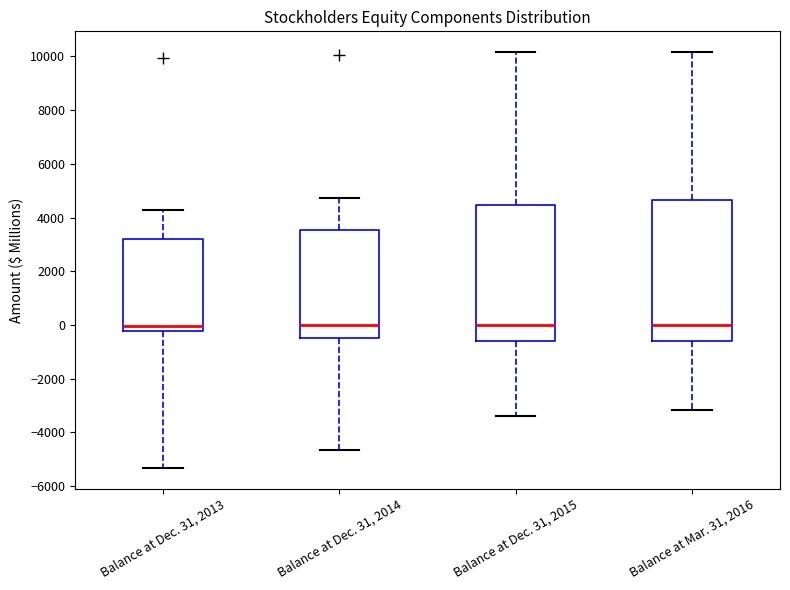

Reading left to right, read every box against the y-axis: the position of its median line, the range the box covers, and the ends of its whiskers. The values are not printed on the chart, so give them approximately, as read against the axis.

Balance at Dec. 31, 2013: median 0, box -200 to 3200, whiskers -5400 to 4200
Balance at Dec. 31, 2014: median 0, box -400 to 3600, whiskers -4600 to 4800
Balance at Dec. 31, 2015: median 0, box -600 to 4400, whiskers -3400 to 10200
Balance at Mar. 31, 2016: median 0, box -600 to 4600, whiskers -3200 to 10200